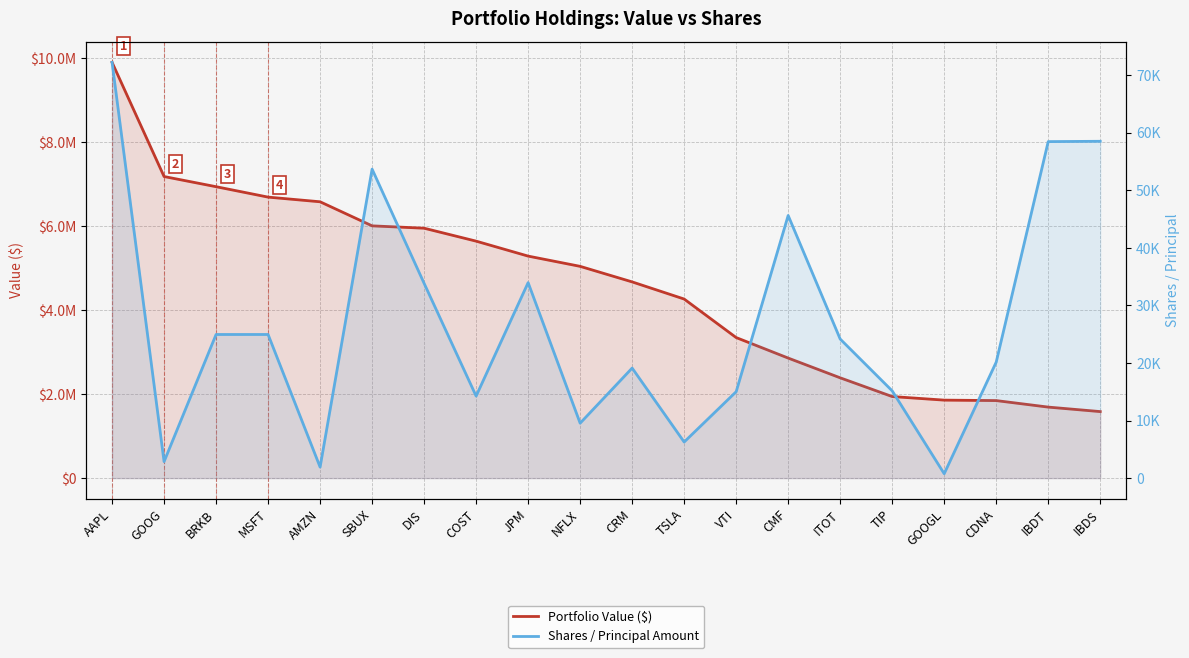

What is the difference between the maximum and minimum values in the Portfolio Value ($) series?

8313000